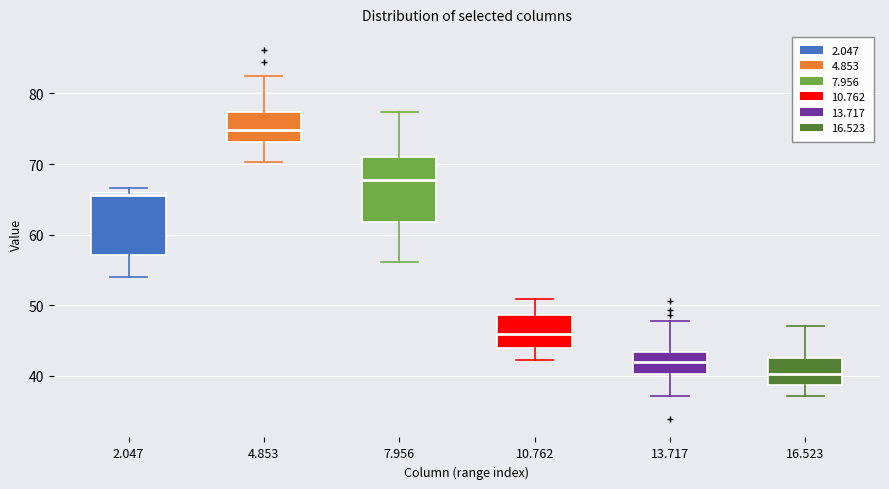

Reading left to right, read every box against the y-axis: the position of its median line, the range the box covers, and the ends of its whiskers. The values are not printed on the chart, so give them approximately, as read against the axis.

2.047: median 66 (just below the box's upper edge), box 57 to 66, whiskers 54 to 67
4.853: median 75, box 73 to 77, whiskers 70 to 82
7.956: median 68, box 62 to 71, whiskers 56 to 77
10.762: median 46, box 44 to 49, whiskers 42 to 51
13.717: median 42, box 40 to 43, whiskers 37 to 48
16.523: median 40, box 39 to 43, whiskers 37 to 47